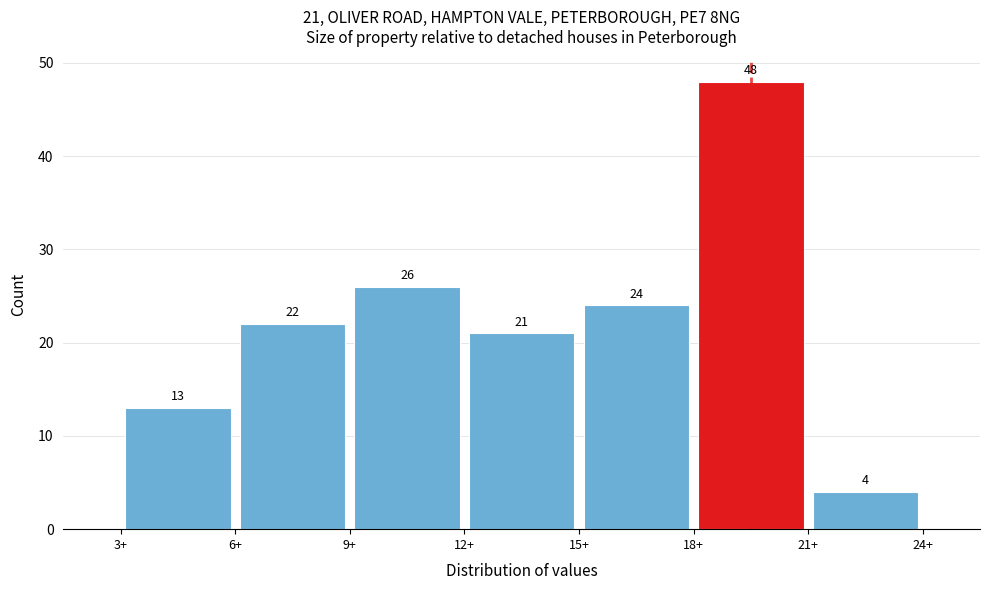

Over which range of the x-axis is the bar tallest?

18 to 21